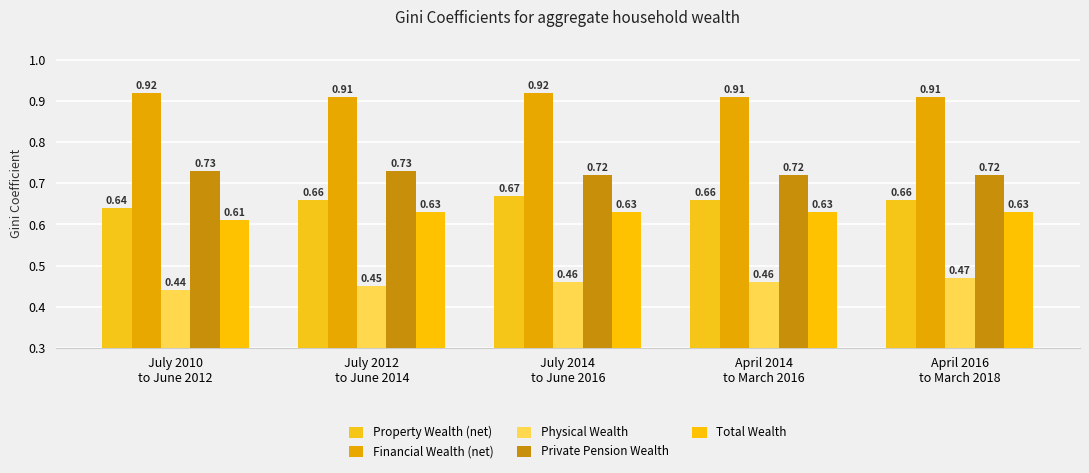

The value of Physical Wealth at July 2010
to June 2012 is 0.4. True or false?

True